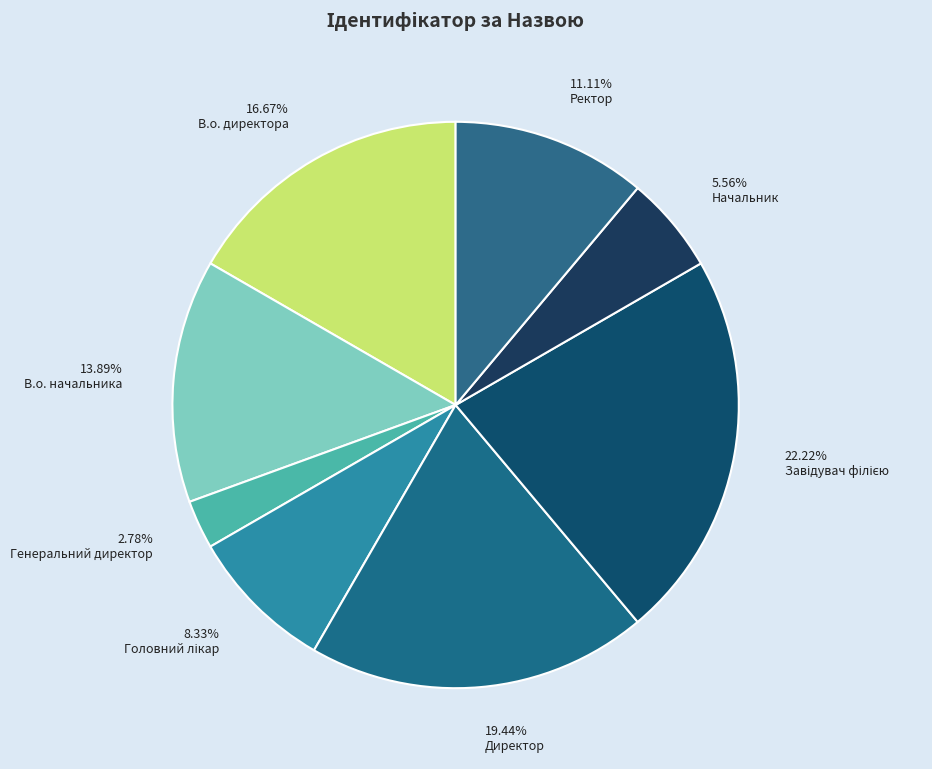

Combined, do 5.56% Начальник and 19.44% Директор account for over 50%?

No